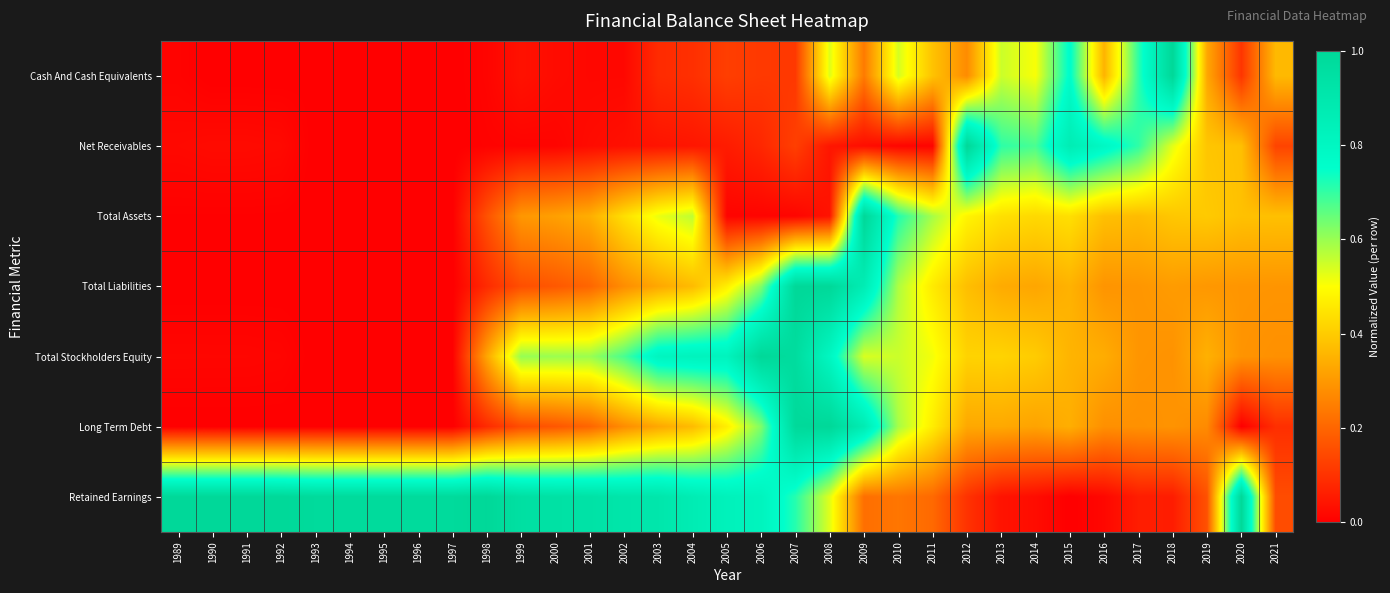

Reading left to right, what are all the values shown in this chart?

Cash And Cash Equivalents: 1989=0.0	1990=0.0	1991=0.0	1992=0.0	1993=0.0	1994=0.0	1995=0.0	1996=0.0	1997=0.0	1998=0.0	1999=0.0	2000=0.0	2001=0.0	2002=0.0	2003=0.1	2004=0.1	2005=0.1	2006=0.1	2007=0.1	2008=0.5	2009=0.2	2010=0.5	2011=0.4	2012=0.3	2013=0.6	2014=0.5	2015=0.8	2016=0.4	2017=0.7	2018=1.0	2019=0.3	2020=0.1	2021=0.4
Net Receivables: 1989=0.0	1990=0.0	1991=0.0	1992=0.0	1993=0.0	1994=0.0	1995=0.0	1996=0.0	1997=0.0	1998=0.0	1999=0.0	2000=0.0	2001=0.0	2002=0.0	2003=0.0	2004=0.0	2005=0.1	2006=0.1	2007=0.1	2008=0.0	2009=0.0	2010=0.0	2011=0.0	2012=1.0	2013=0.7	2014=0.7	2015=0.9	2016=0.8	2017=0.7	2018=0.5	2019=0.4	2020=0.4	2021=0.1
Total Assets: 1989=0.0	1990=0.0	1991=0.0	1992=0.0	1993=0.0	1994=0.0	1995=0.0	1996=0.0	1997=0.0	1998=0.2	1999=0.3	2000=0.3	2001=0.3	2002=0.4	2003=0.5	2004=0.6	2005=0.0	2006=0.0	2007=0.0	2008=0.0	2009=1.0	2010=0.7	2011=0.6	2012=0.5	2013=0.4	2014=0.4	2015=0.4	2016=0.4	2017=0.4	2018=0.4	2019=0.4	2020=0.4	2021=0.4
Total Liabilities: 1989=0.0	1990=0.0	1991=0.0	1992=0.0	1993=0.0	1994=0.0	1995=0.0	1996=0.0	1997=0.0	1998=0.1	1999=0.2	2000=0.2	2001=0.2	2002=0.3	2003=0.3	2004=0.4	2005=0.5	2006=0.6	2007=1.0	2008=1.0	2009=0.9	2010=0.6	2011=0.5	2012=0.4	2013=0.3	2014=0.3	2015=0.4	2016=0.3	2017=0.3	2018=0.3	2019=0.3	2020=0.3	2021=0.3
Total Stockholders Equity: 1989=0.0	1990=0.0	1991=0.0	1992=0.0	1993=0.0	1994=0.0	1995=0.0	1996=0.0	1997=0.0	1998=0.3	1999=0.6	2000=0.6	2001=0.6	2002=0.7	2003=0.8	2004=0.8	2005=0.8	2006=1.0	2007=1.0	2008=0.8	2009=0.5	2010=0.6	2011=0.5	2012=0.4	2013=0.4	2014=0.4	2015=0.4	2016=0.3	2017=0.3	2018=0.3	2019=0.3	2020=0.3	2021=0.3
Long Term Debt: 1989=0.0	1990=0.0	1991=0.0	1992=0.0	1993=0.0	1994=0.0	1995=0.0	1996=0.0	1997=0.0	1998=0.1	1999=0.2	2000=0.2	2001=0.2	2002=0.3	2003=0.3	2004=0.4	2005=0.5	2006=0.6	2007=1.0	2008=1.0	2009=0.9	2010=0.6	2011=0.5	2012=0.3	2013=0.3	2014=0.3	2015=0.3	2016=0.3	2017=0.3	2018=0.3	2019=0.3	2020=0.0	2021=0.1
Retained Earnings: 1989=1.0	1990=1.0	1991=1.0	1992=1.0	1993=1.0	1994=1.0	1995=1.0	1996=1.0	1997=1.0	1998=1.0	1999=1.0	2000=0.9	2001=0.9	2002=0.9	2003=0.9	2004=0.9	2005=0.8	2006=0.8	2007=0.7	2008=0.5	2009=0.2	2010=0.2	2011=0.2	2012=0.1	2013=0.0	2014=0.0	2015=0.0	2016=0.0	2017=0.1	2018=0.1	2019=0.2	2020=1.0	2021=0.2